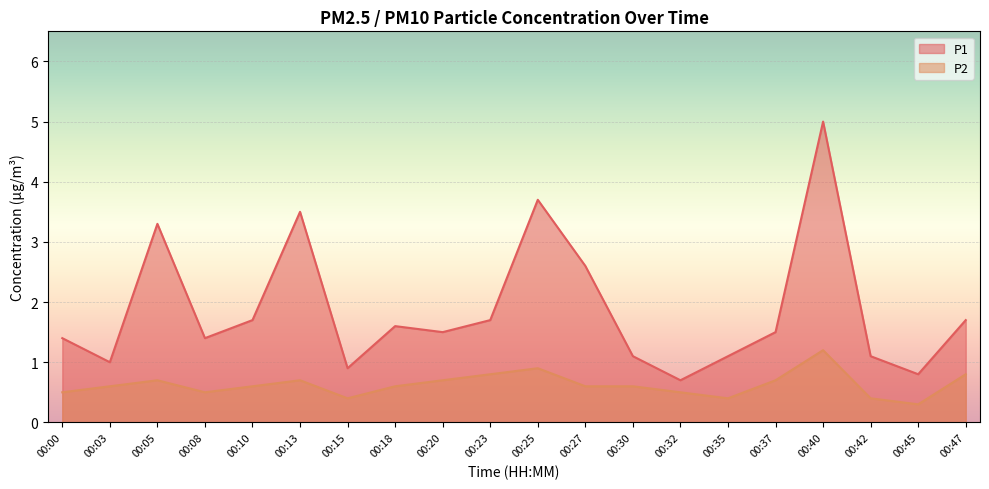

What is the value of the P2 point at the 3rd from the left?

0.7